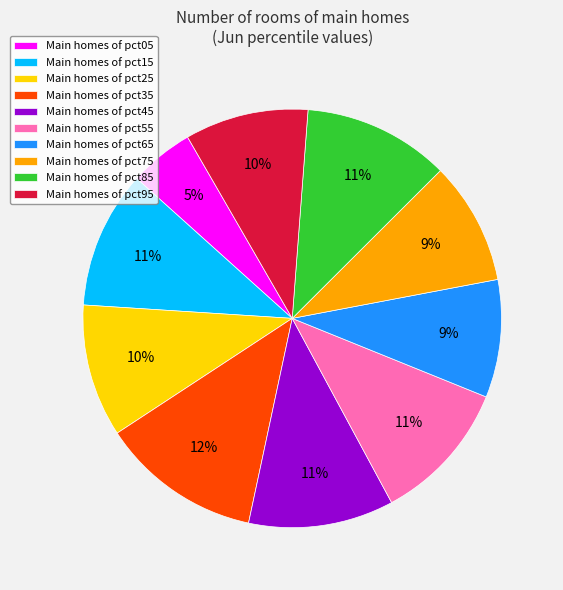

What is the smallest slice in the pie chart?

Main homes of pct05